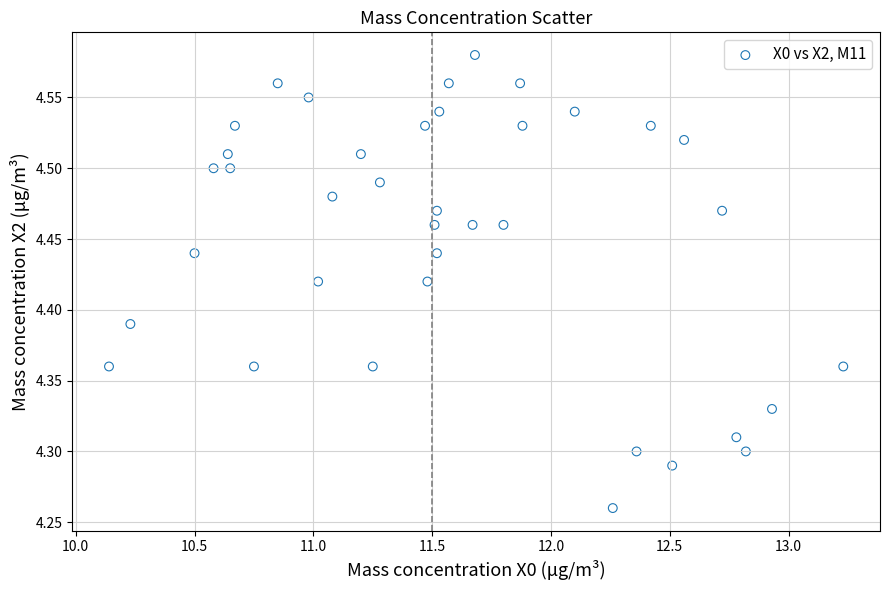

What is the range of Y values (max minus min)?

0.3